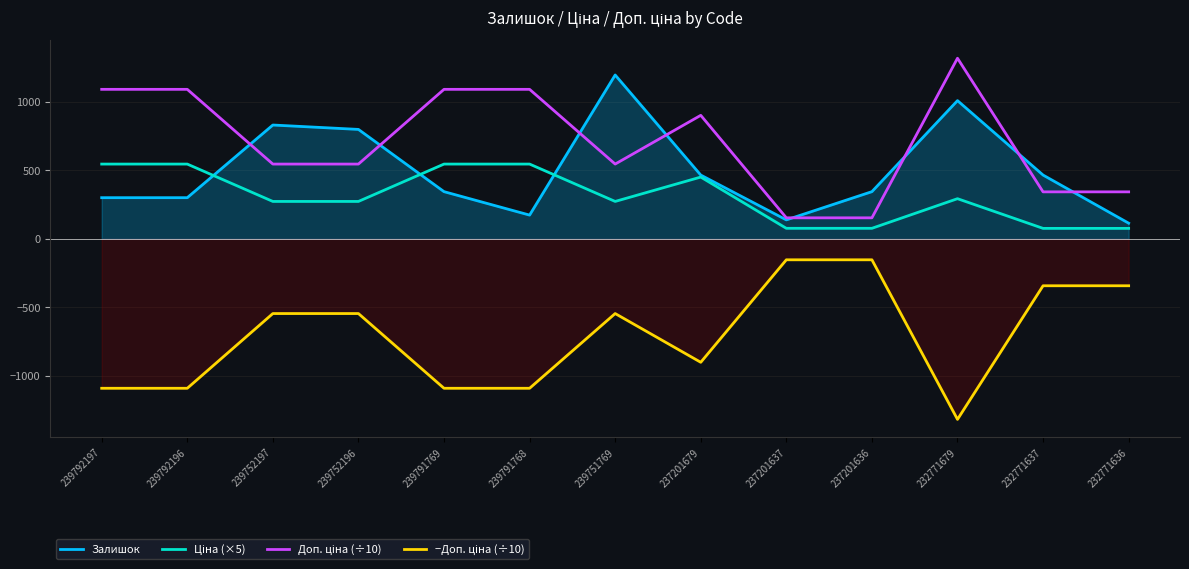

What is the difference between the highest and lowest values at 239792196?

2180.6